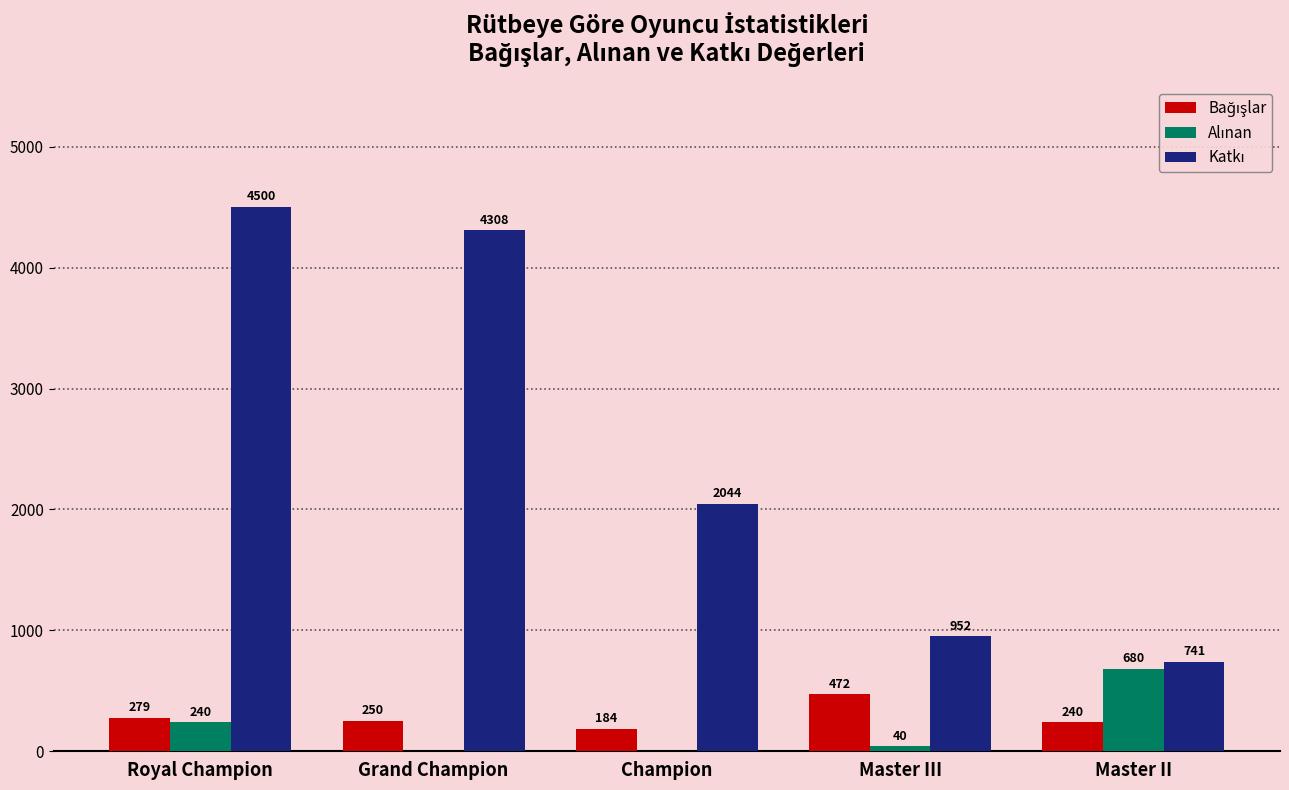

At which category is the sum across all series the highest?

Royal Champion